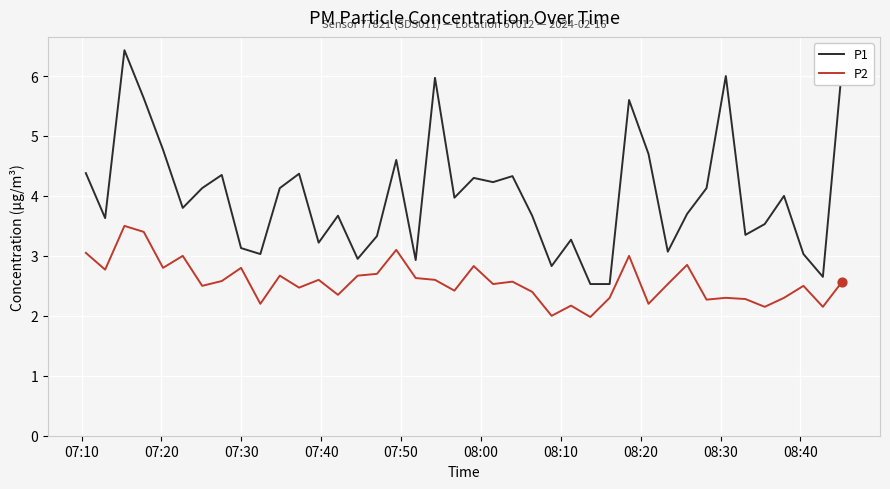

True or false: P2 and P1 intersect in this chart.

False